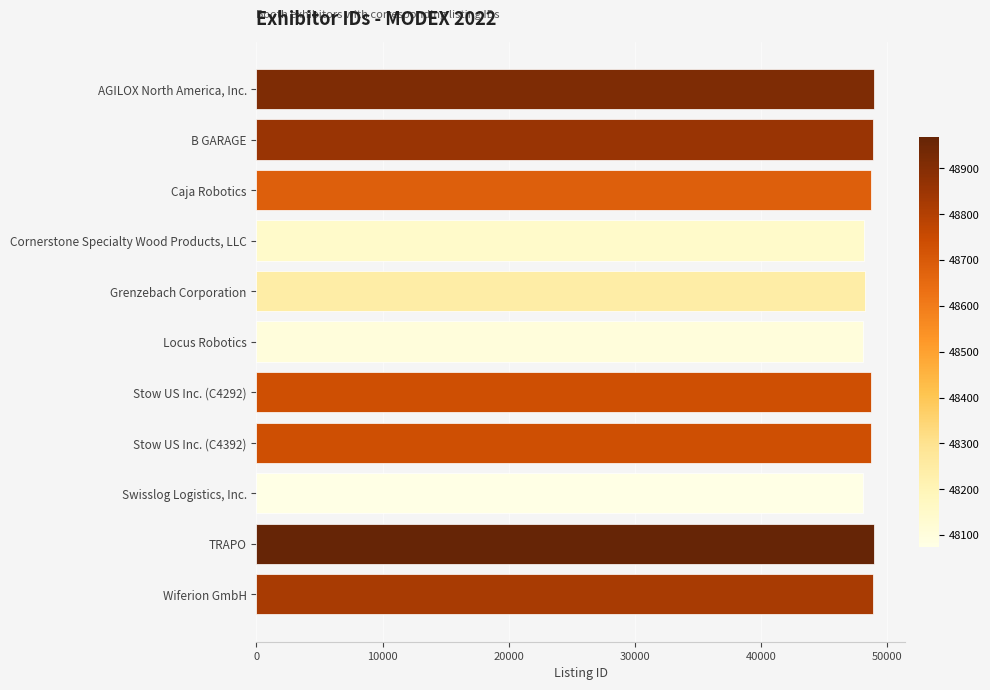

What is the value of the 3rd bar from the top?

48685